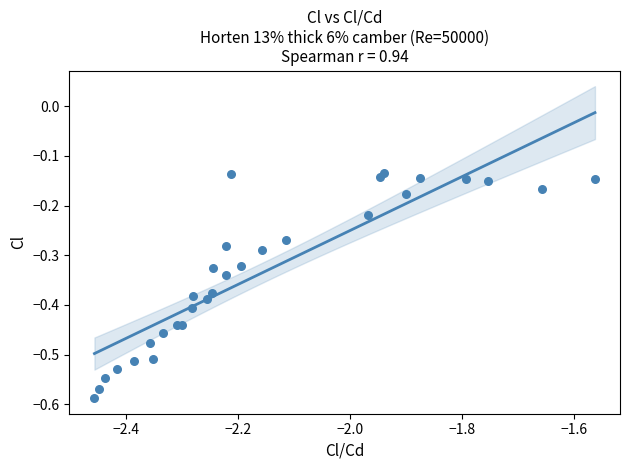

What is the range of Y values (max minus min)?

0.5